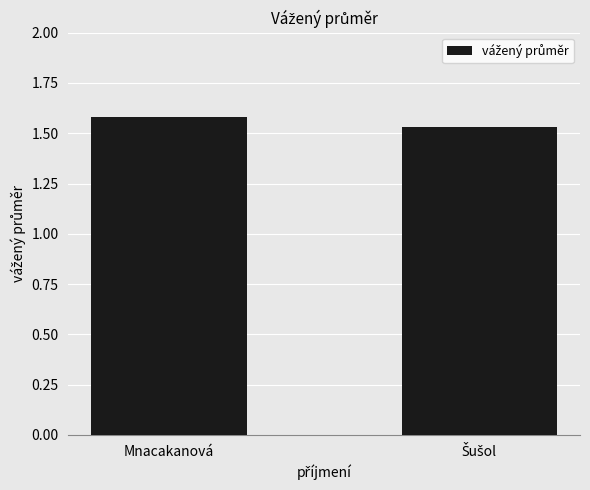

What is the sum of all values?

3.1